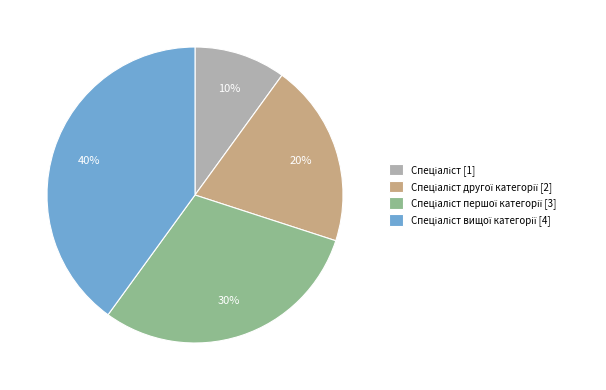

To the nearest percent, what is the difference between the largest and smallest slice percentages?

30%